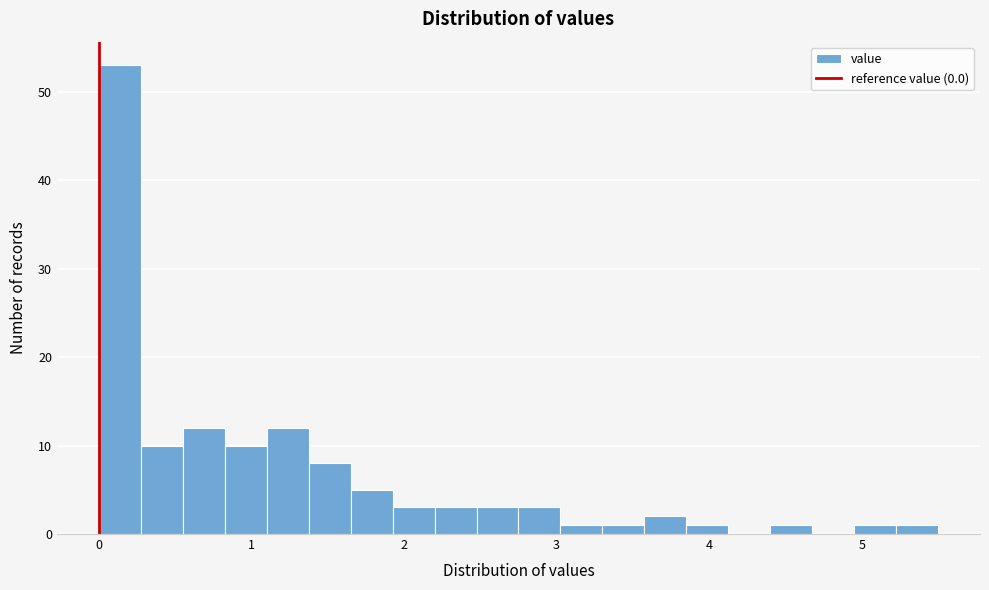

Read against the x-axis, roughly where is the centre of the tallest bar?

0.1